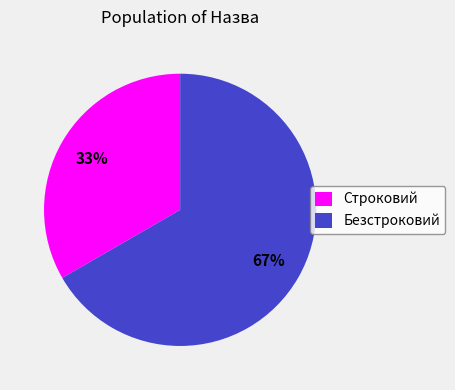

Which category has the smallest portion of the pie?

Строковий